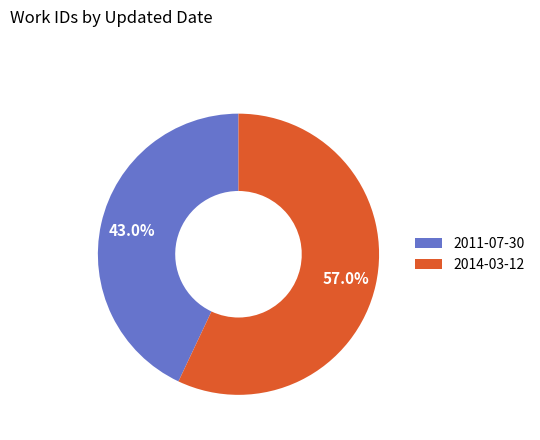

True or false: 2014-03-12 accounts for 57% of the total.

True